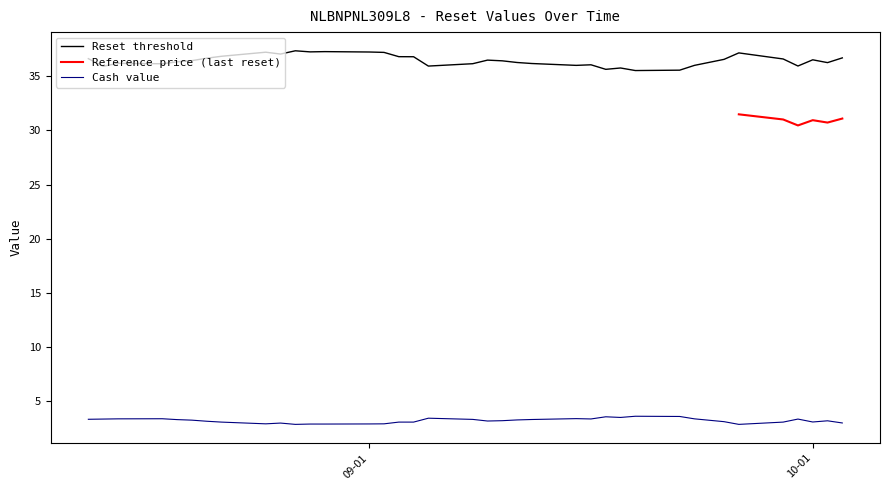

True or false: Reset threshold and Cash value cross at least once.

False